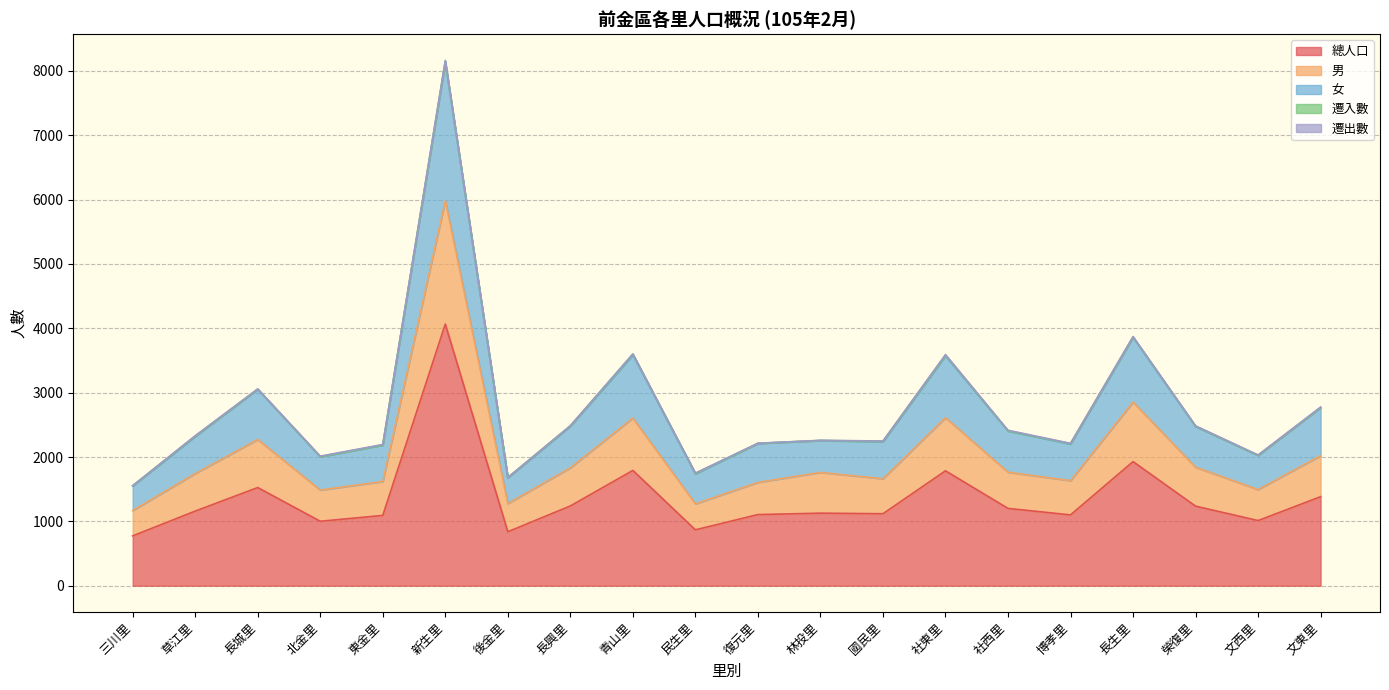

True or false: 男 and 女 cross at least once.

False